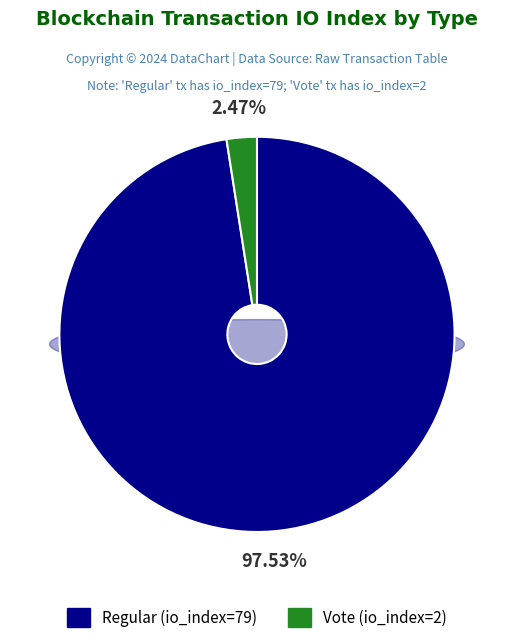

Which category has the biggest portion of the pie?

Regular (io_index=79)